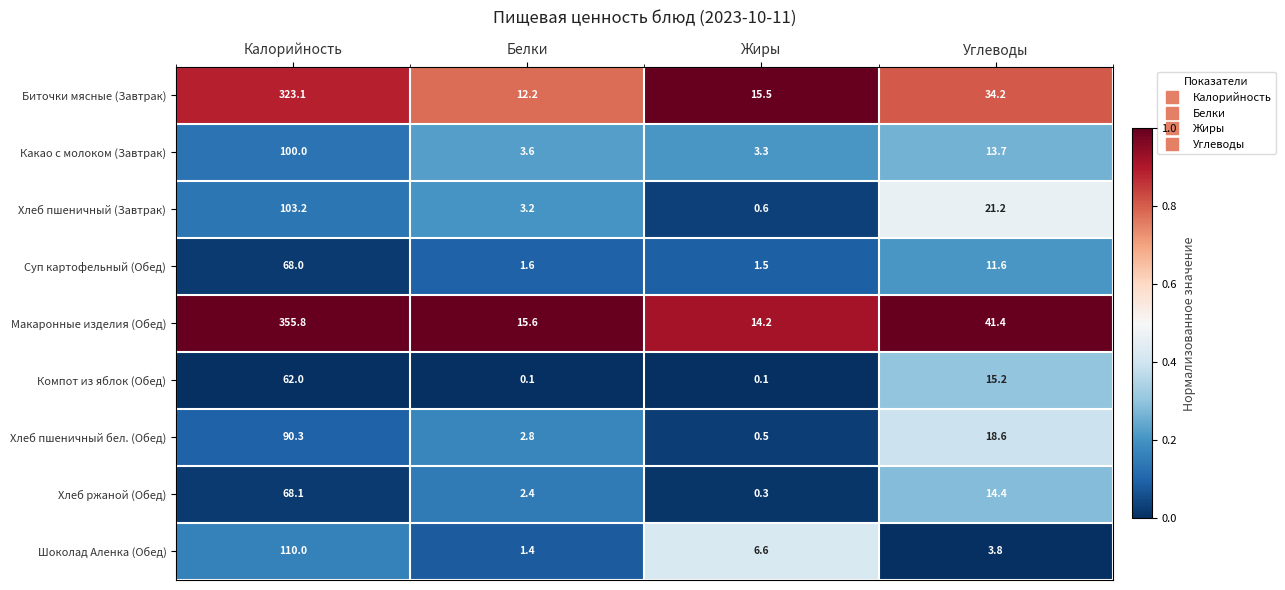

What is the sum of all Макаронные изделия (Обед) values?

427.0